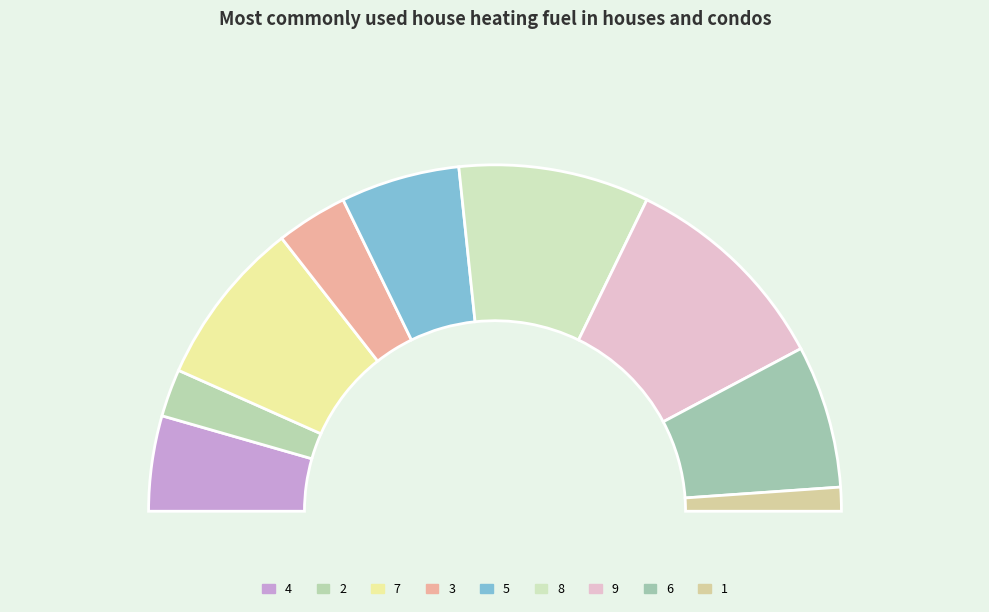

Count the number of slices in the pie.

9